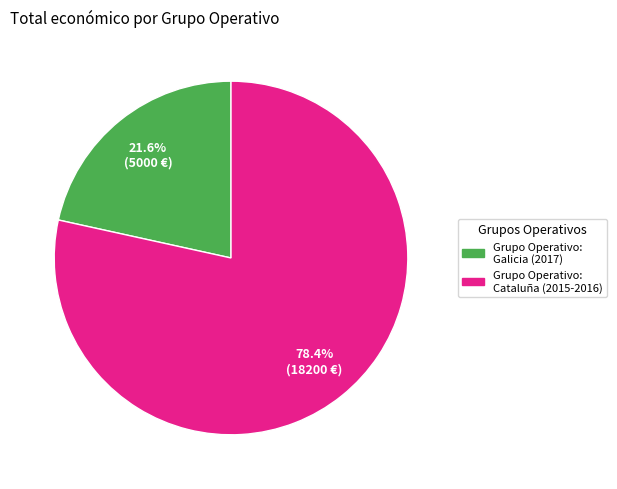

Does any single category account for the majority?

Yes